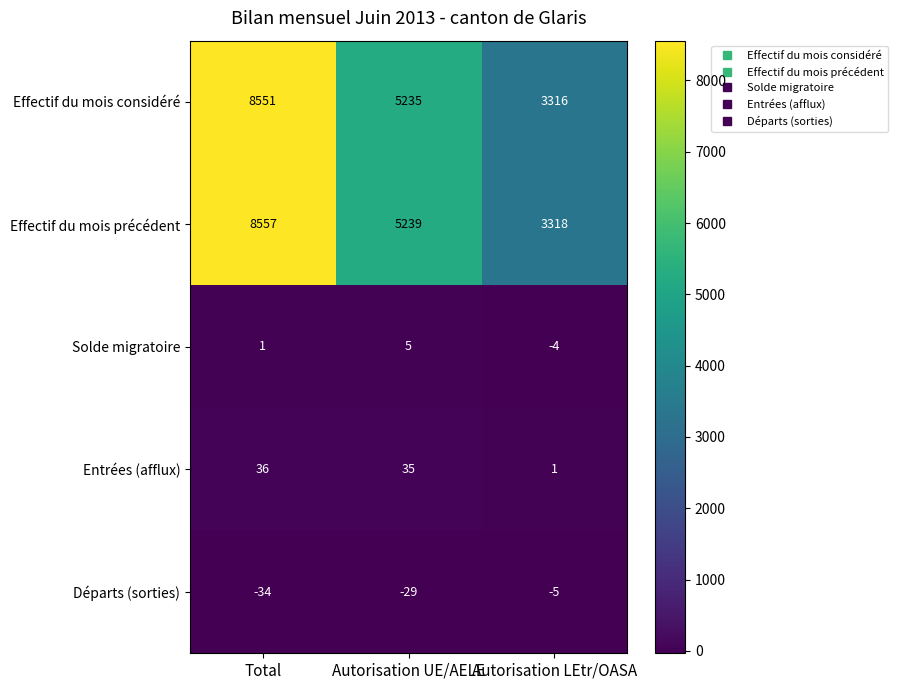

At Autorisation UE/AELE, list the series in order from largest to smallest.

Effectif du mois précédent, Effectif du mois considéré, Entrées (afflux), Solde migratoire, Départs (sorties)